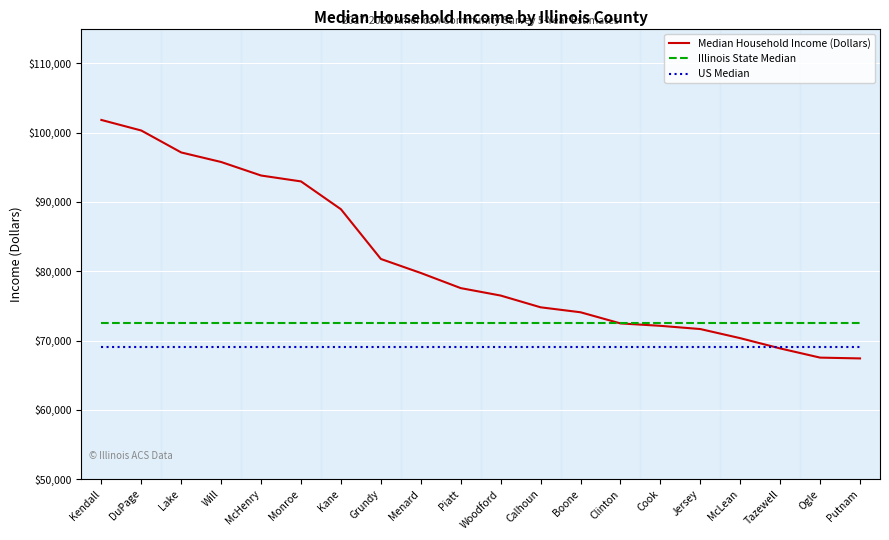

Between Jersey and Ogle, which series saw the biggest shift?

Median Household Income (Dollars)